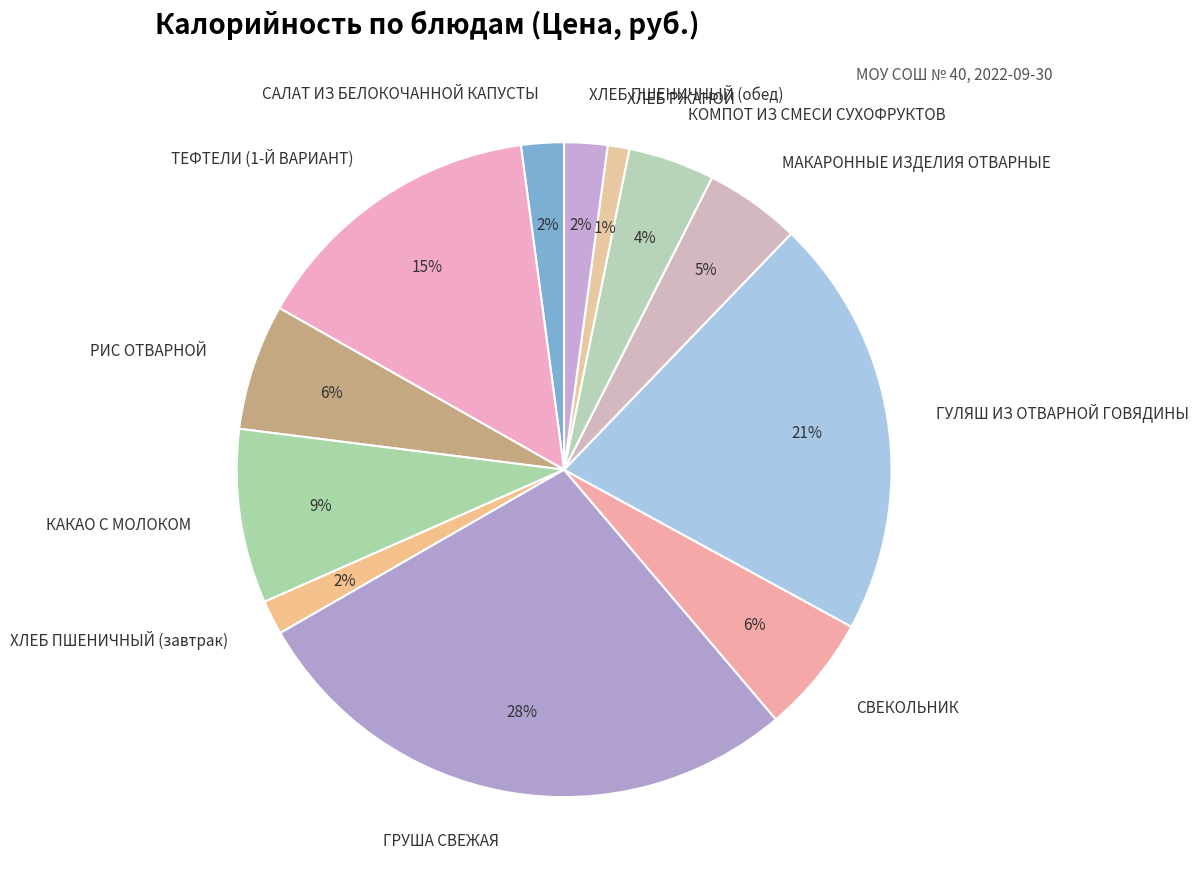

To the nearest percent, what is the difference between the ГРУША СВЕЖАЯ and ТЕФТЕЛИ (1-Й ВАРИАНТ) slice percentages?

13%